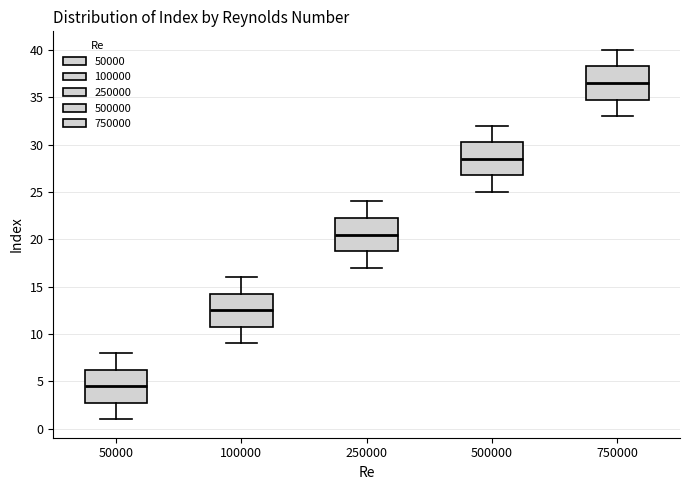

Reading left to right, transcribe this box plot: for each box, give where its median line is, the range the box spans, and where its two whiskers end, as read against the y-axis. The values are not printed on the chart, so give them approximately, as read against the axis.

50000: median 4.5, box 3.0 to 6.5, whiskers 1.0 to 8.0
100000: median 12.5, box 11.0 to 14.5, whiskers 9.0 to 16.0
250000: median 20.5, box 19.0 to 22.5, whiskers 17.0 to 24.0
500000: median 28.5, box 27.0 to 30.5, whiskers 25.0 to 32.0
750000: median 36.5, box 35.0 to 38.5, whiskers 33.0 to 40.0